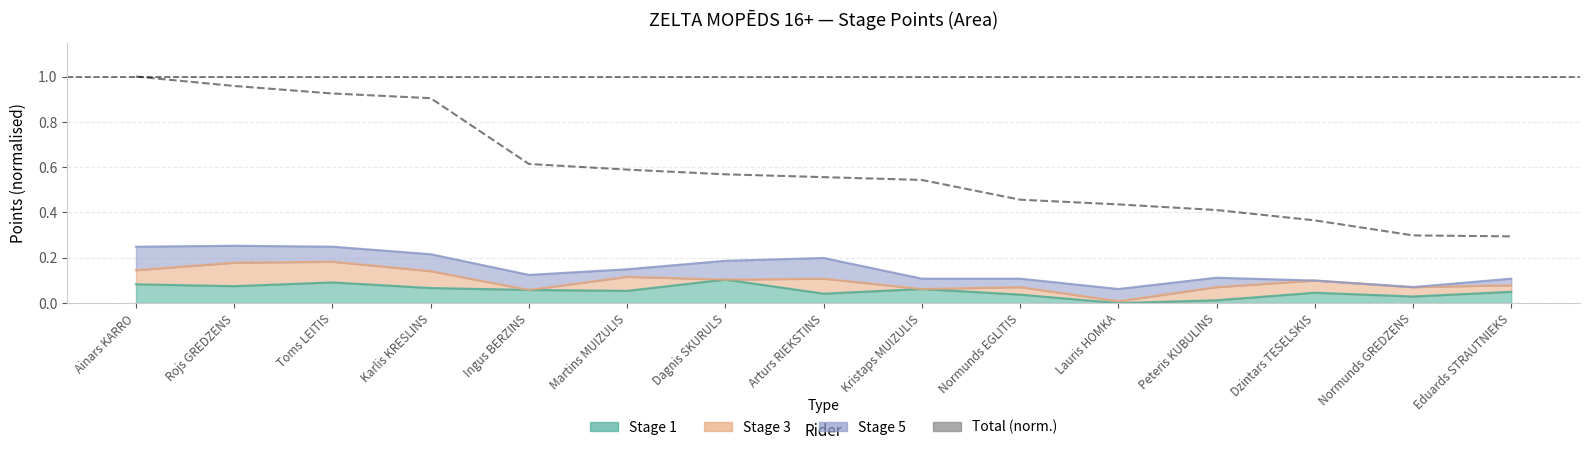

What is the value of the 14th point from the left?

0.3